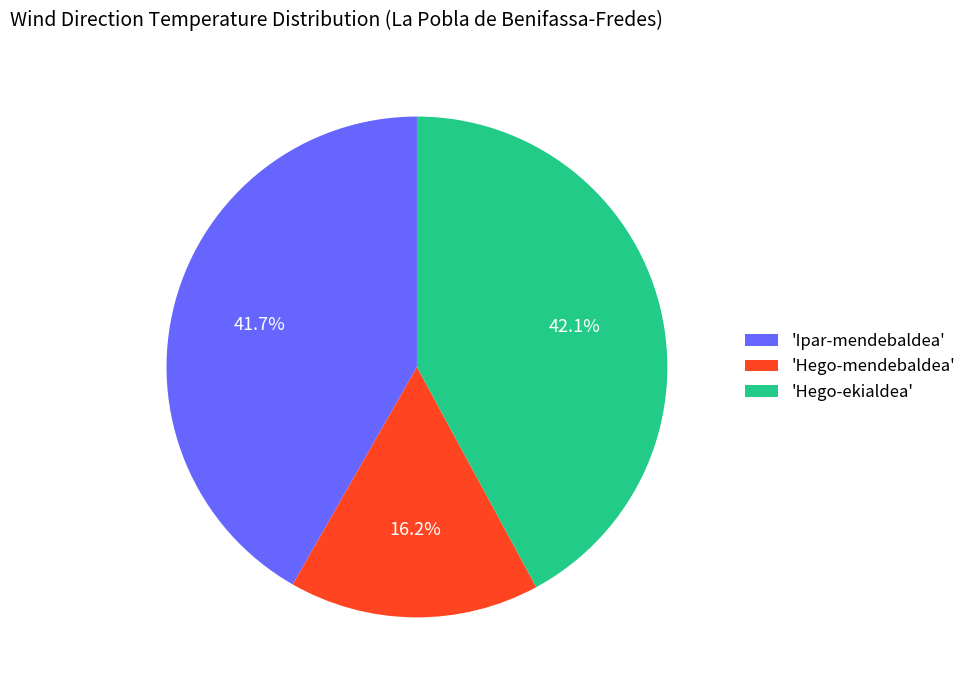

To the nearest percent, what is the difference between the largest and smallest slice percentages?

26%